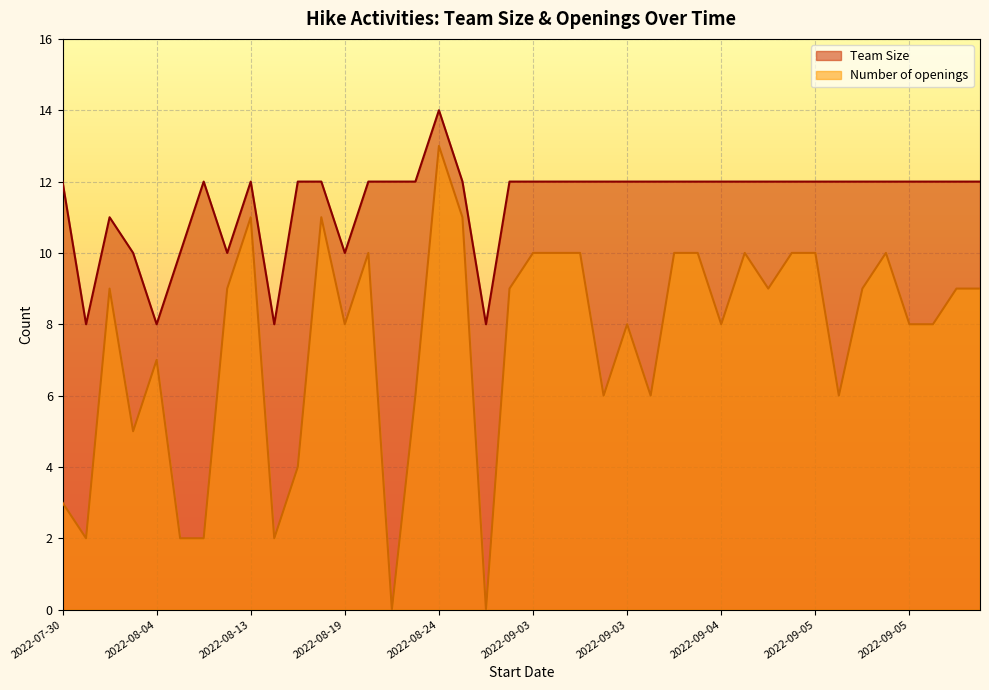

Rank the series at 2022-08-24 from lowest to highest value.

Number of openings, Team Size